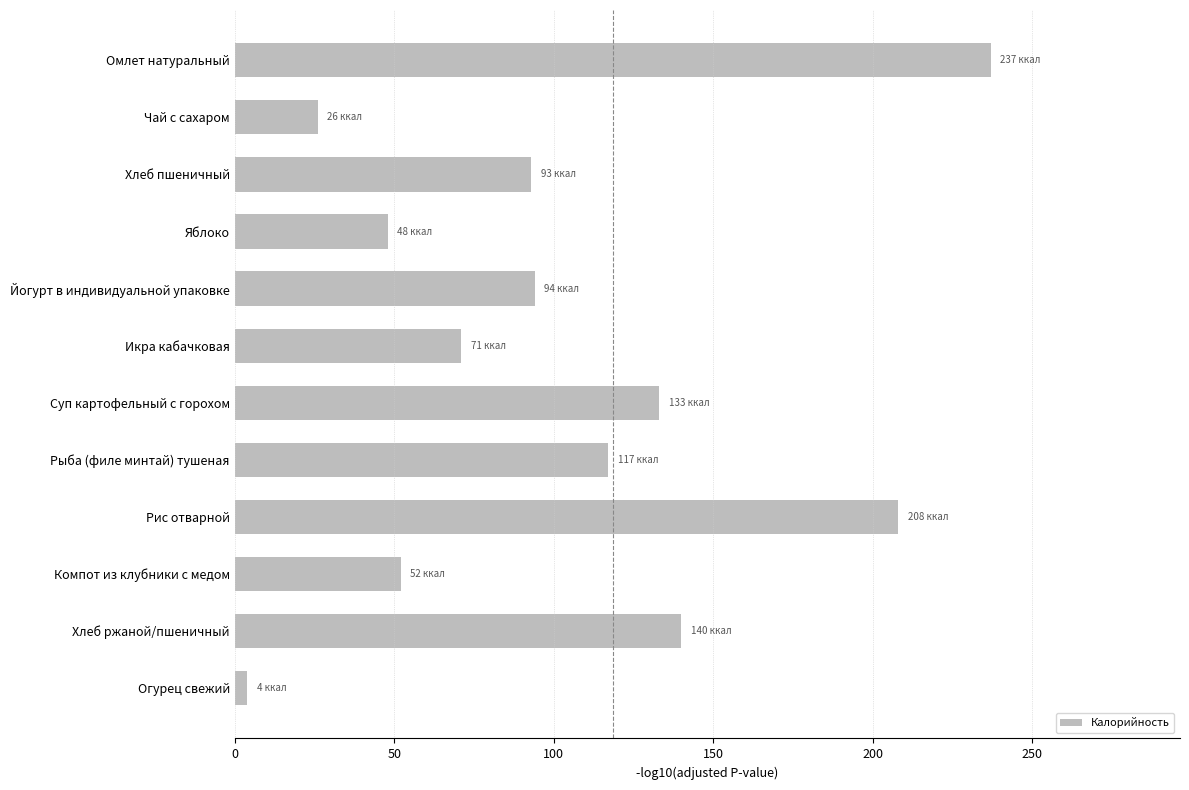

At which label is the value closest to 120?

Рыба (филе минтай) тушеная